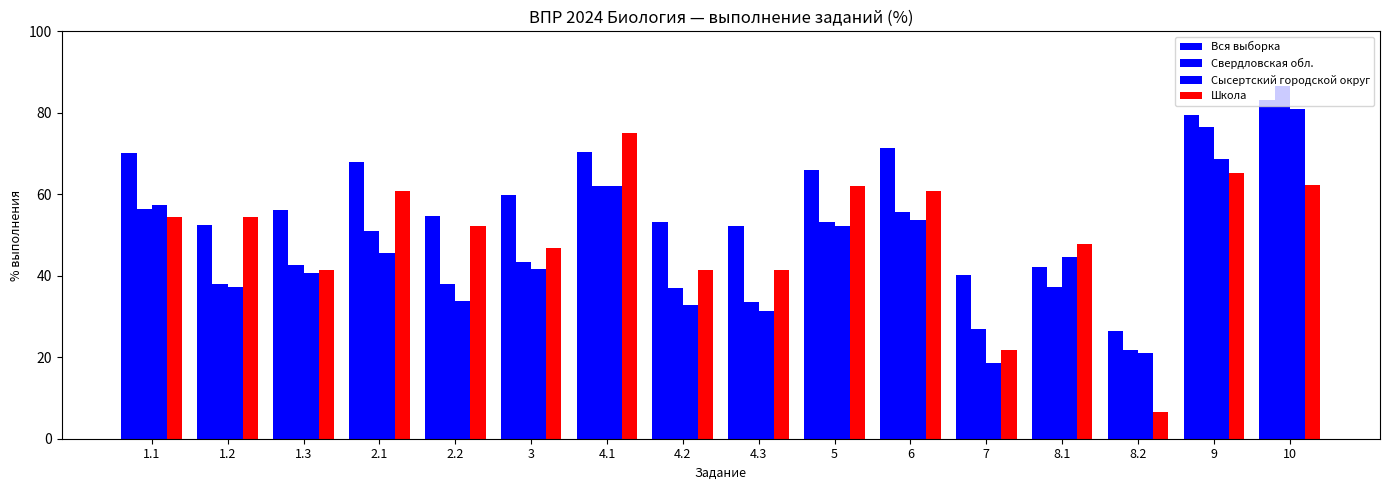

Rank the categories by Сысертский городской округ value from lowest to highest.

7, 8.2, 4.3, 4.2, 2.2, 1.2, 1.3, 3, 8.1, 2.1, 5, 6, 1.1, 4.1, 9, 10